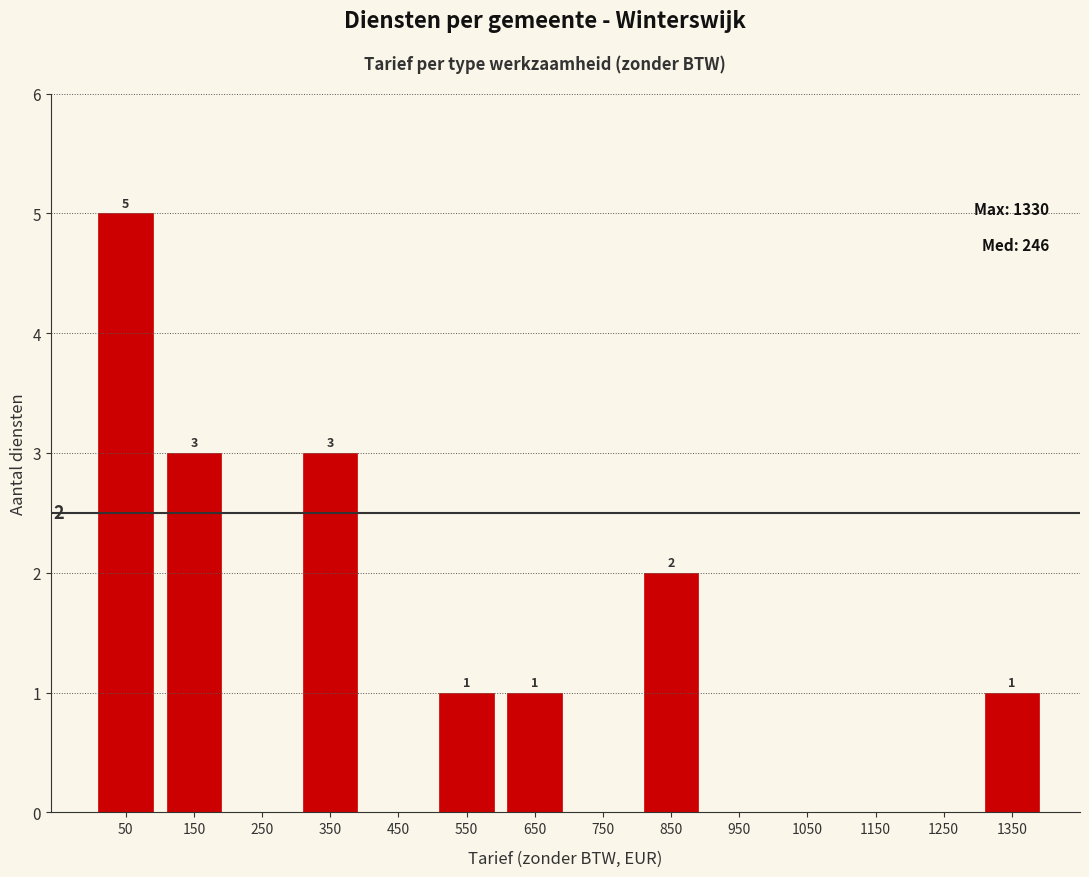

Over which range of the x-axis is the bar tallest?

0 to 100